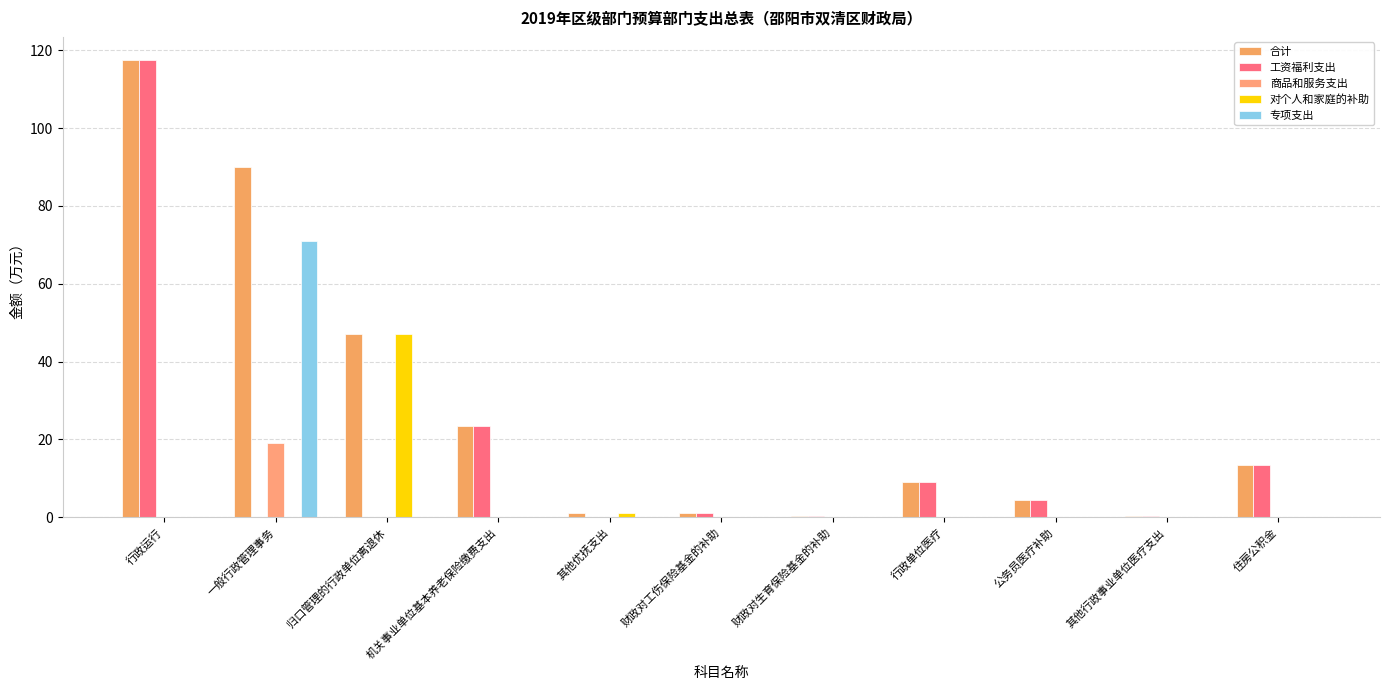

Reading right to left, extract all data points from this chart.

合计: 13.5	0.4	4.3	9.0	0.3	1.1	1.2	23.5	47.1	90.0	117.6
工资福利支出: 13.5	0.4	4.3	9.0	0.3	1.1	0.0	23.5	0.0	0.0	117.6
商品和服务支出: 0.0	0.0	0.0	0.0	0.0	0.0	0.0	0.0	0.0	19.1	0.0
对个人和家庭的补助: 0.0	0.0	0.0	0.0	0.0	0.0	1.2	0.0	47.1	0.0	0.0
专项支出: 0.0	0.0	0.0	0.0	0.0	0.0	0.0	0.0	0.0	71.0	0.0